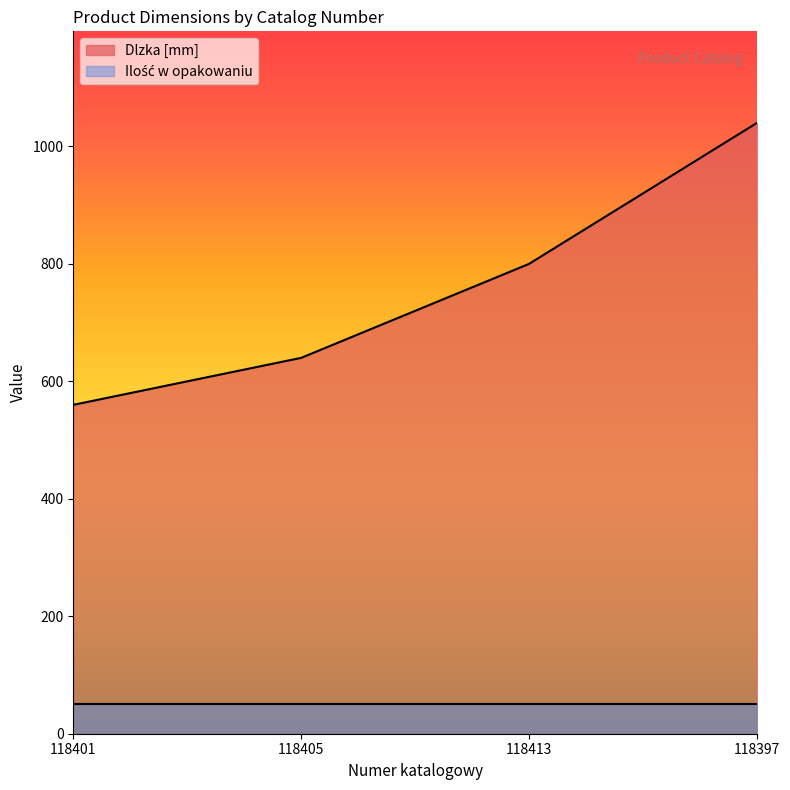

List the labels in order of value, largest first.

118397, 118413, 118405, 118401